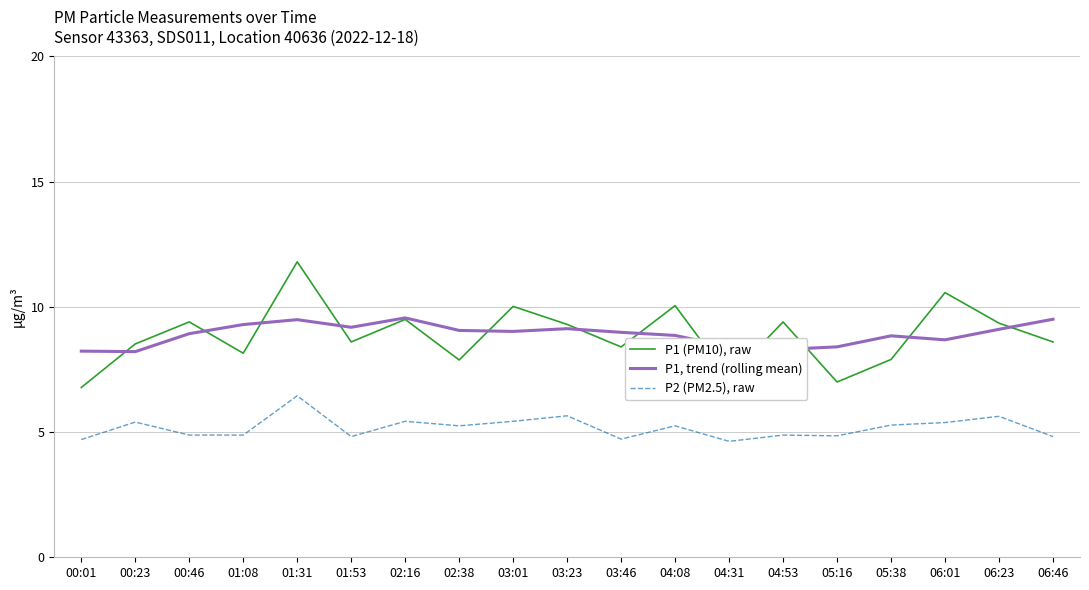

What is the smallest value displayed?

4.6